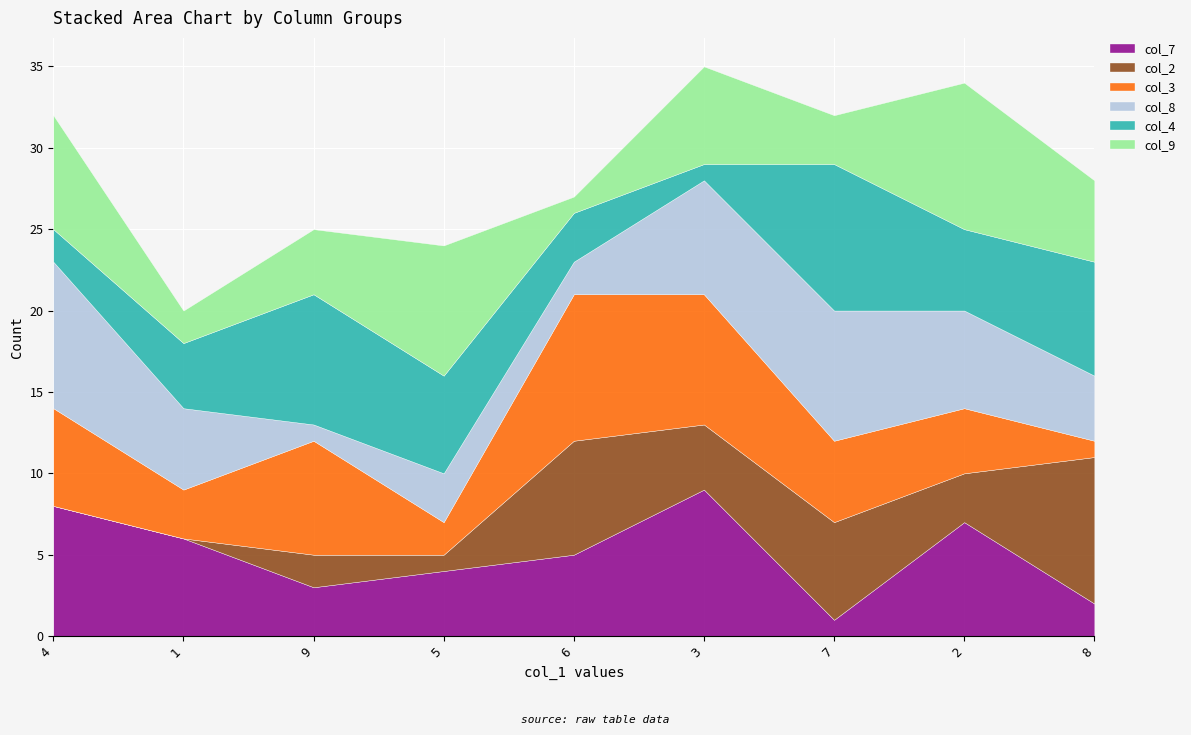

What is the label of the 3rd point from the right?

7